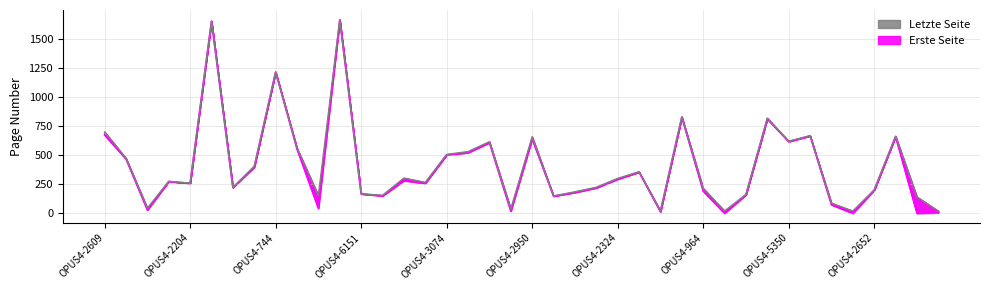

True or false: Letzte Seite and Erste Seite cross at least once.

False